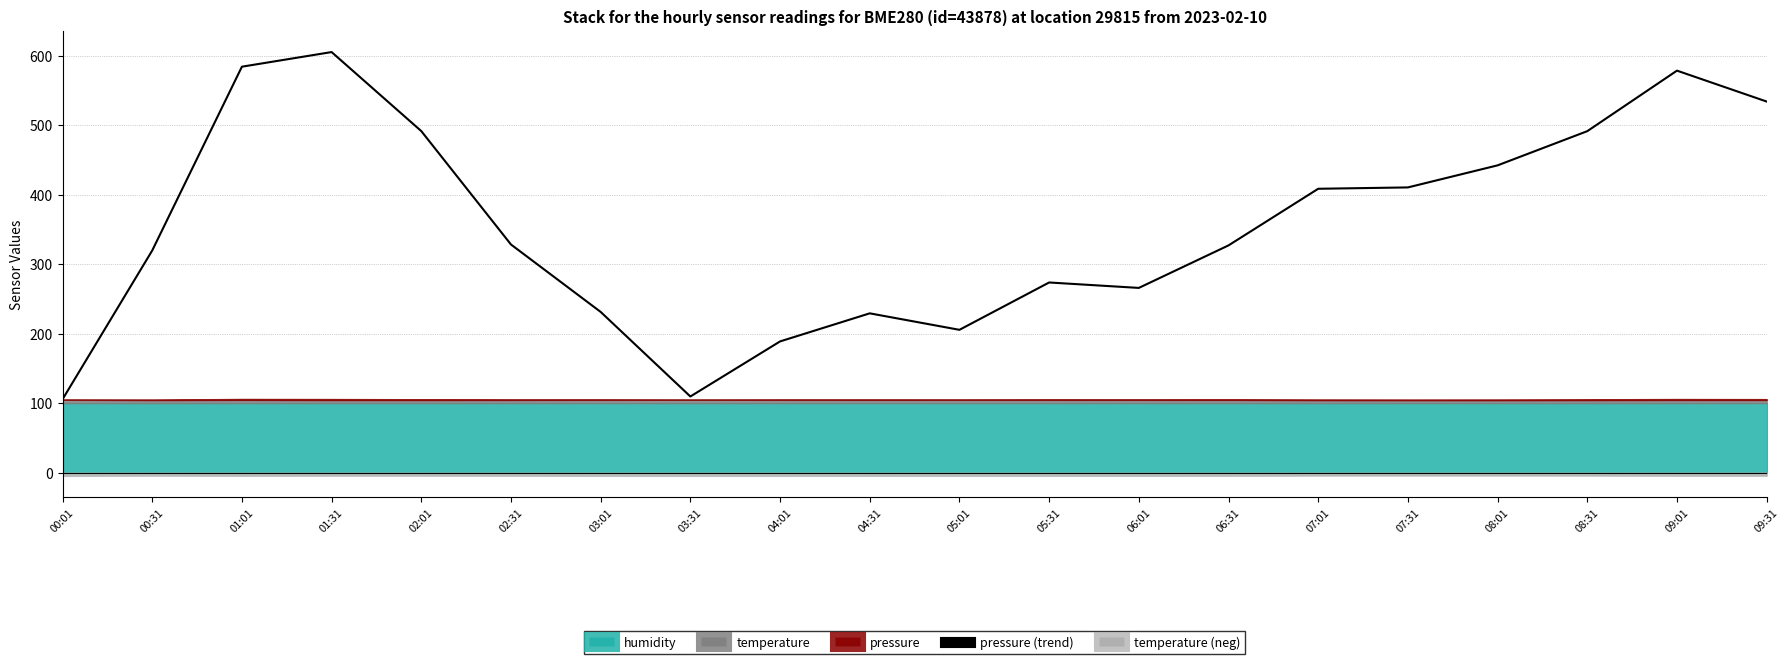

True or false: there are more than 0 points higher than both neighbors.

True